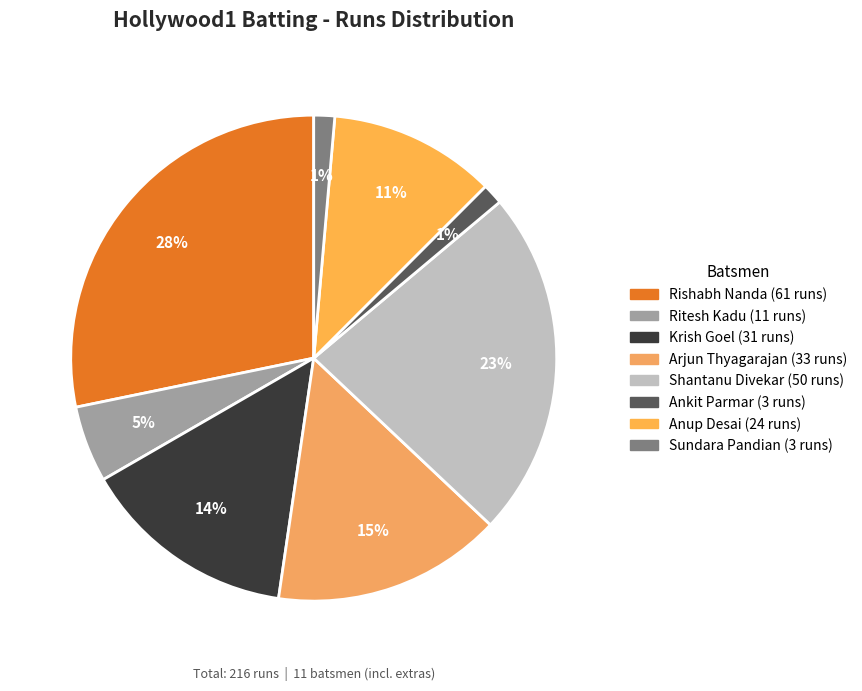

The Anup Desai slice represents 24% of the pie. True or false?

False